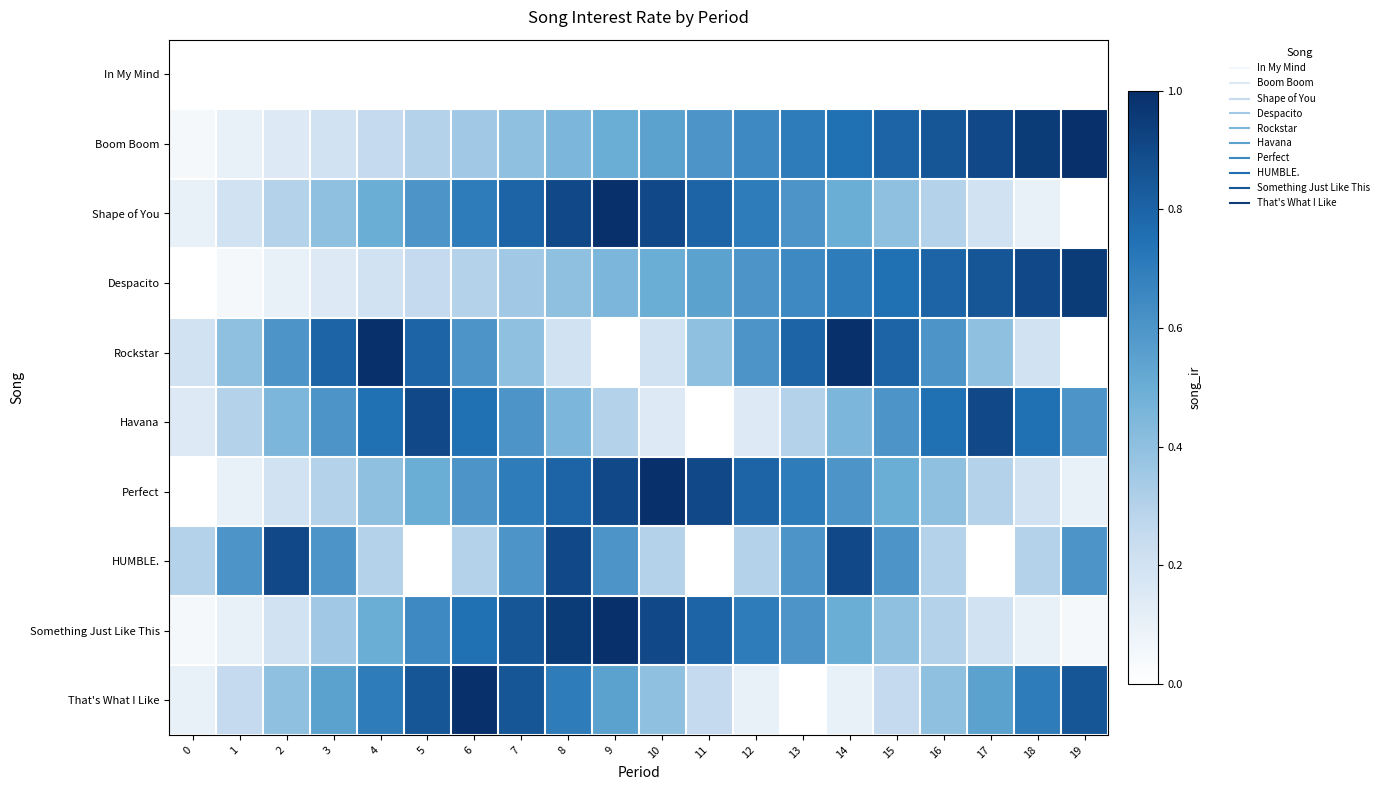

Which series changed the most between 2 and 4?

HUMBLE.